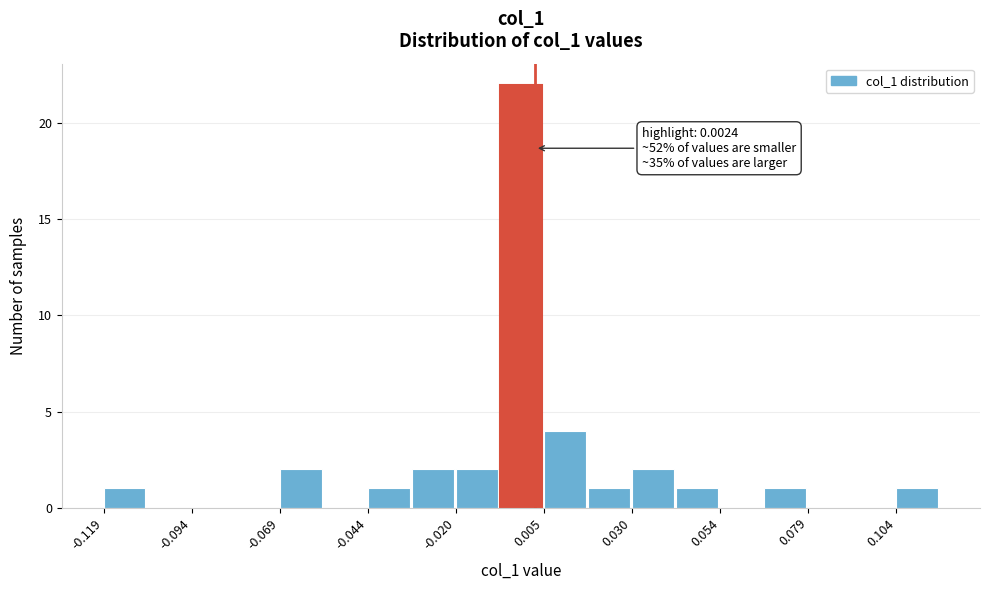

Around what value on the x-axis is the tallest bar? Give the approximate position of its centre, as read against the axis.

0.000